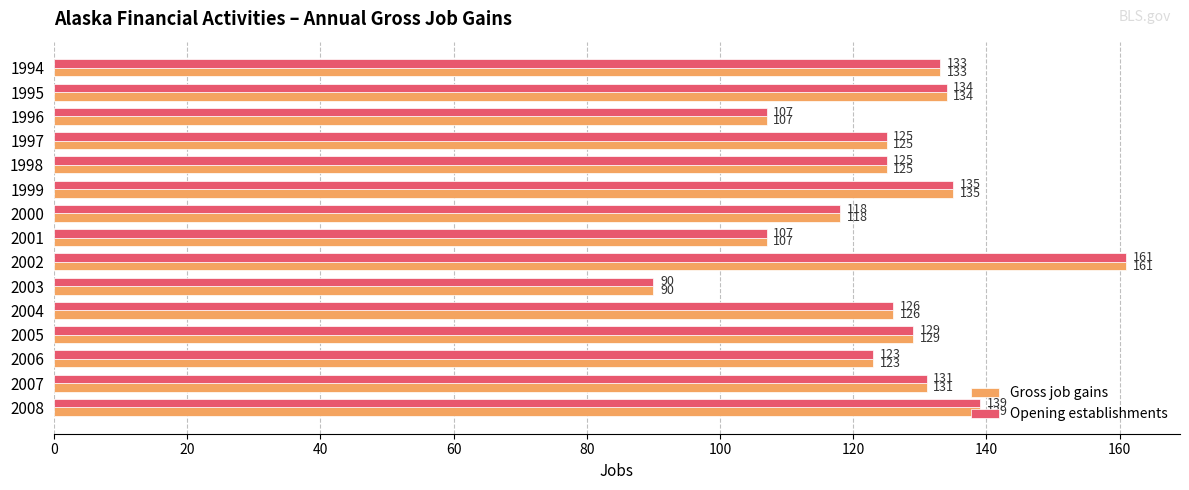

Which category has the highest value in the Gross job gains series?

2002